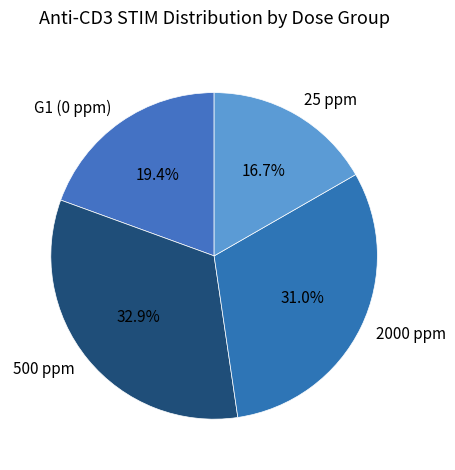

To the nearest percent, what is the difference between the 500 ppm and 25 ppm slice percentages?

16%